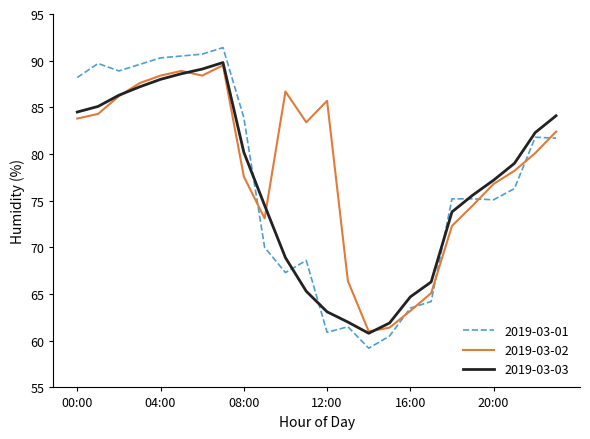

What is the minimum value shown in the chart?

59.2